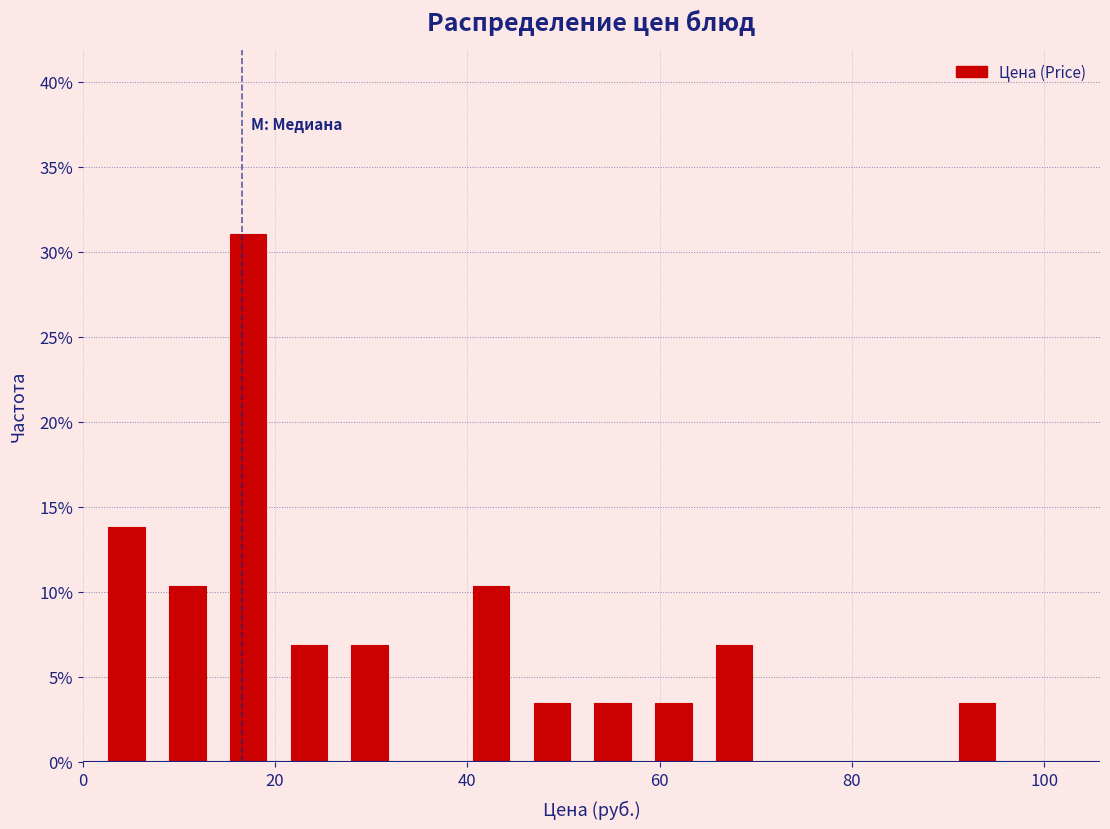

Read against the x-axis, roughly where is the centre of the tallest bar?

18